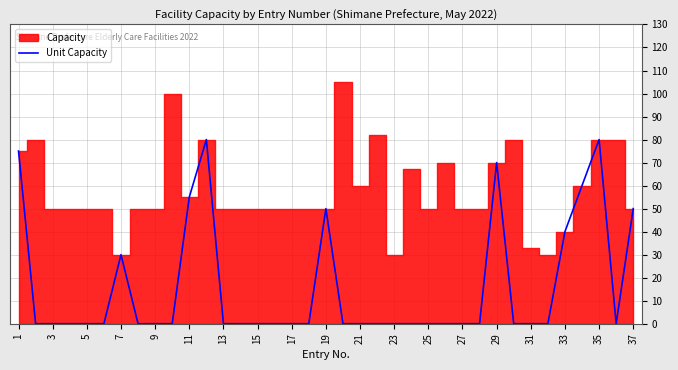

Reading left to right, extract all data points from this chart.

75	0	0	0	0	0	30	0	0	0	55	80	0	0	0	0	0	0	50	0	0	0	0	0	0	0	0	0	70	0	0	0	40	60	80	0	50